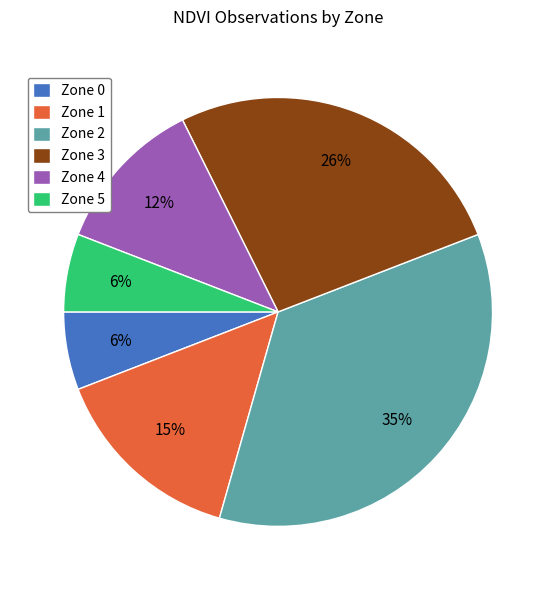

What is the ratio of the value at Zone 1 to the value at Zone 5?

2.5